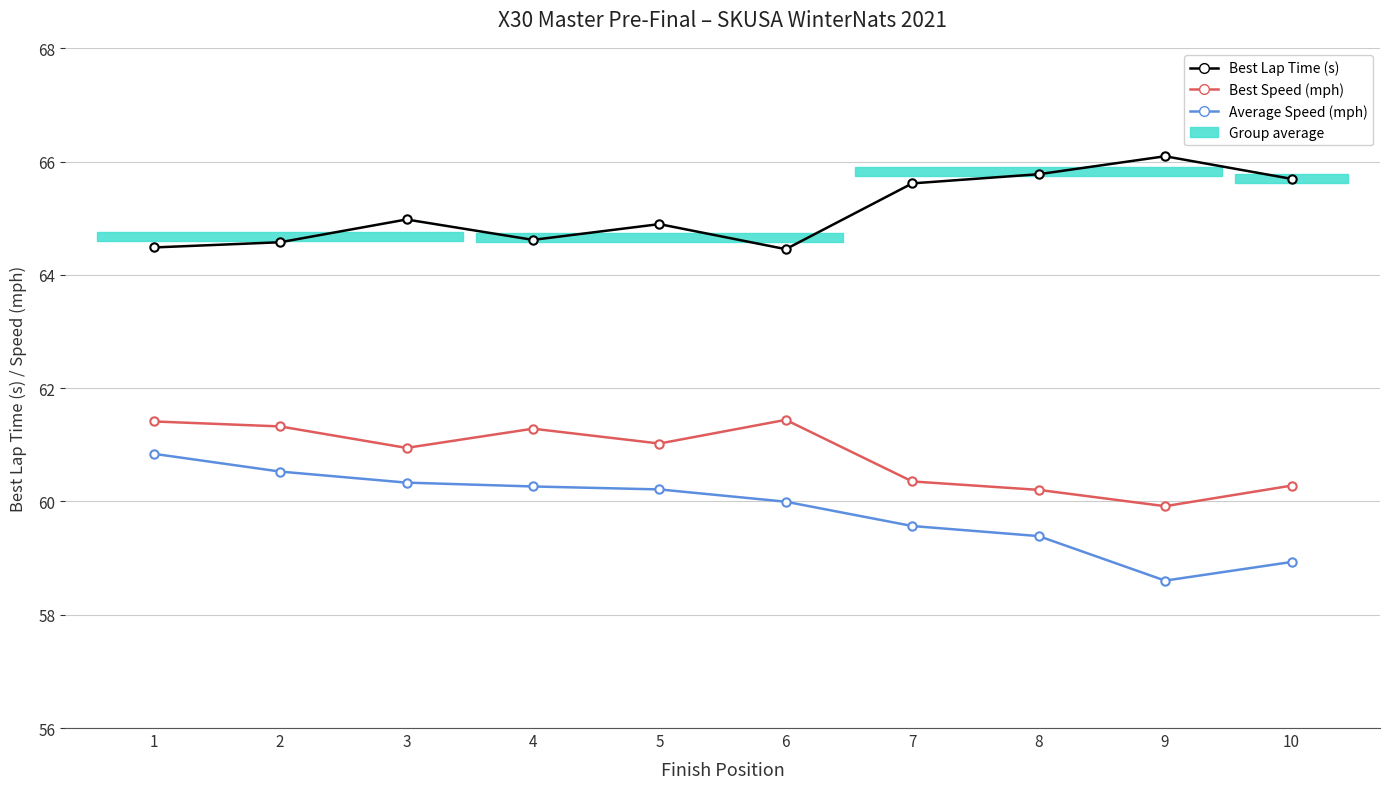

How many data points in Best Speed (mph) are above 61?

5